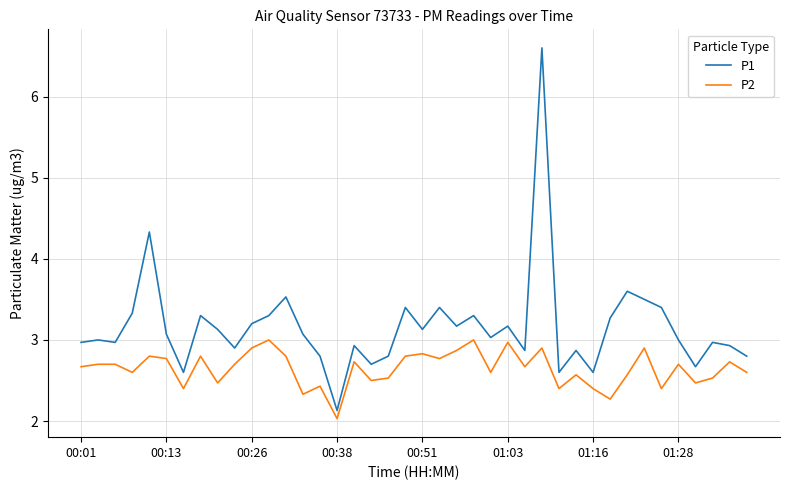

What is the lowest value of the P1 series?

2.1